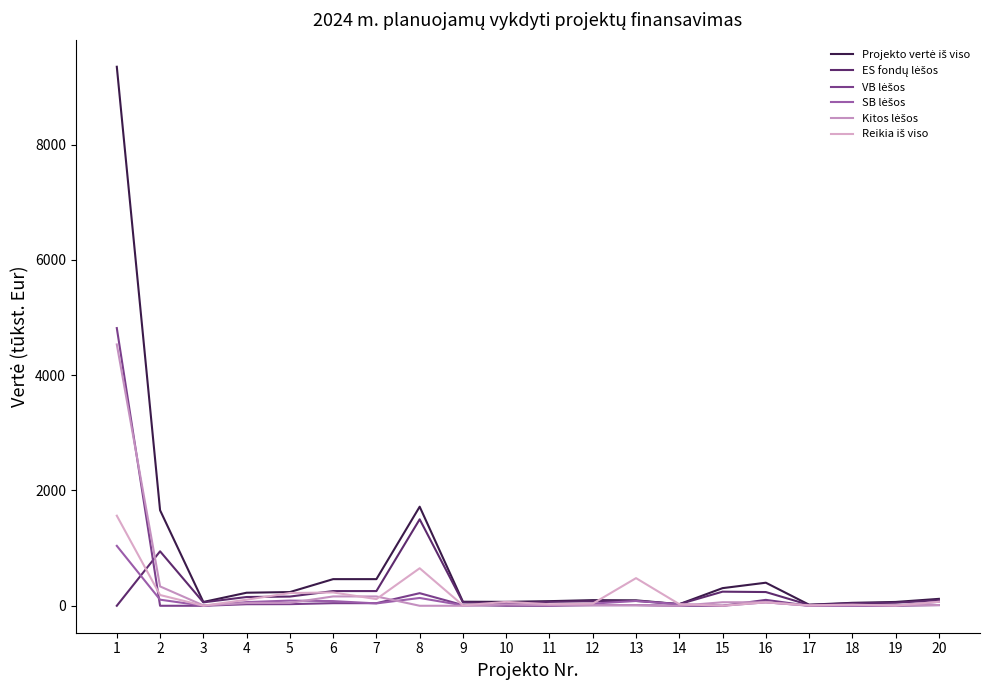

Reading left to right, extract all data points from this chart.

Projekto vertė iš viso: 1=9350.3	2=1657.3	3=66.0	4=226.4	5=237.7	6=462.0	7=462.0	8=1718.5	9=70.0	10=68.0	11=80.0	12=97.8	13=94.3	14=27.9	15=305.8	16=400.0	17=18.5	18=51.1	19=66.3	20=119.9
ES fondų lėšos: 1=0.0	2=944.9	3=59.3	4=152.0	5=159.6	6=255.0	7=255.0	8=1500.0	9=57.9	10=45.1	11=68.0	12=78.2	13=83.8	14=27.9	15=244.7	16=238.1	17=14.8	18=42.3	19=52.7	20=95.9
VB lėšos: 1=4817.0	2=0.0	3=0.0	4=26.8	5=28.2	6=45.0	7=45.0	8=218.5	9=12.1	10=0.0	11=0.0	12=9.8	13=10.5	14=0.0	15=0.0	16=102.3	17=0.0	18=0.0	19=0.0	20=12.0
SB lėšos: 1=1039.3	2=105.7	3=0.0	4=63.5	5=90.1	6=81.0	7=41.0	8=135.3	9=7.1	10=22.9	11=4.0	12=37.5	13=83.3	14=27.9	15=0.2	16=59.5	17=1.4	18=1.3	19=1.8	20=69.2
Kitos lėšos: 1=4533.3	2=335.8	3=6.7	4=47.5	5=49.9	6=162.0	7=162.0	8=0.0	9=0.0	10=22.9	11=12.0	12=9.8	13=10.0	14=0.0	15=61.2	16=59.5	17=3.7	18=8.8	19=10.8	20=12.0
Reikia iš viso: 1=1562.3	2=186.4	3=1.3	4=105.0	5=221.1	6=231.0	7=116.0	8=650.9	9=7.1	10=68.0	11=26.7	12=37.5	13=479.4	14=27.9	15=1.1	16=59.5	17=7.1	18=19.1	19=1.8	20=69.2